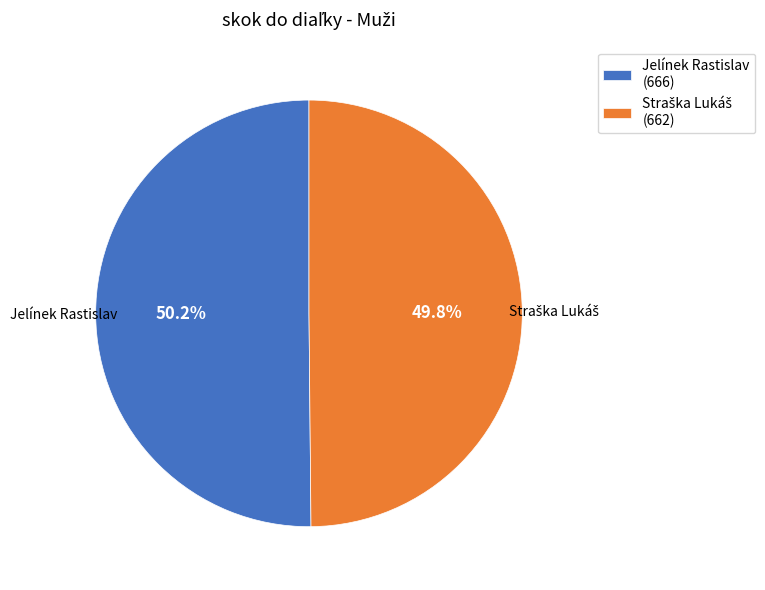

What portion of the pie excludes Jelínek Rastislav (666)?

49.8%